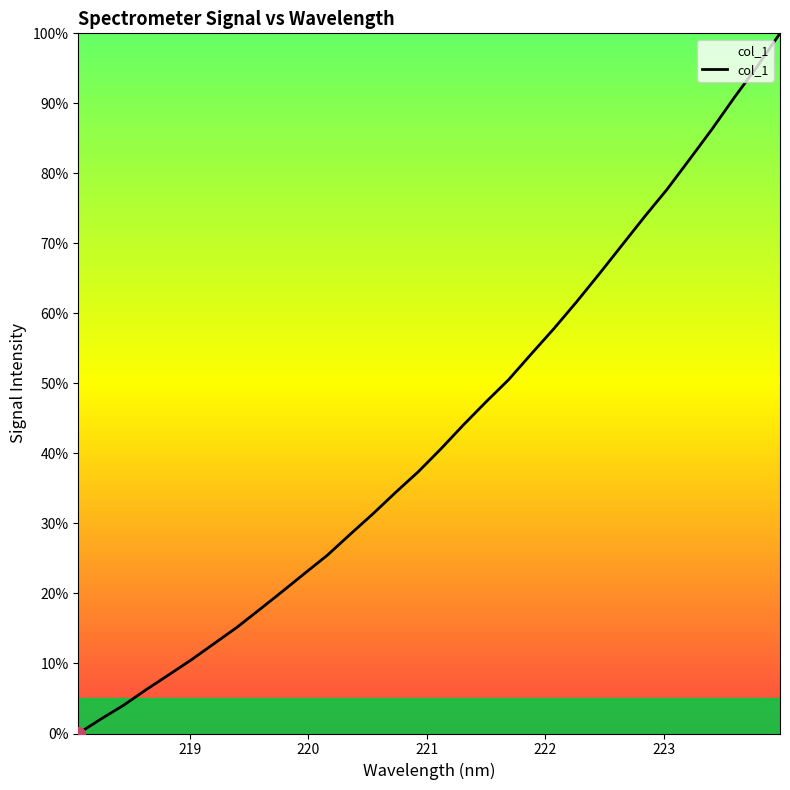

What is the maximum value shown in the chart?

100.0